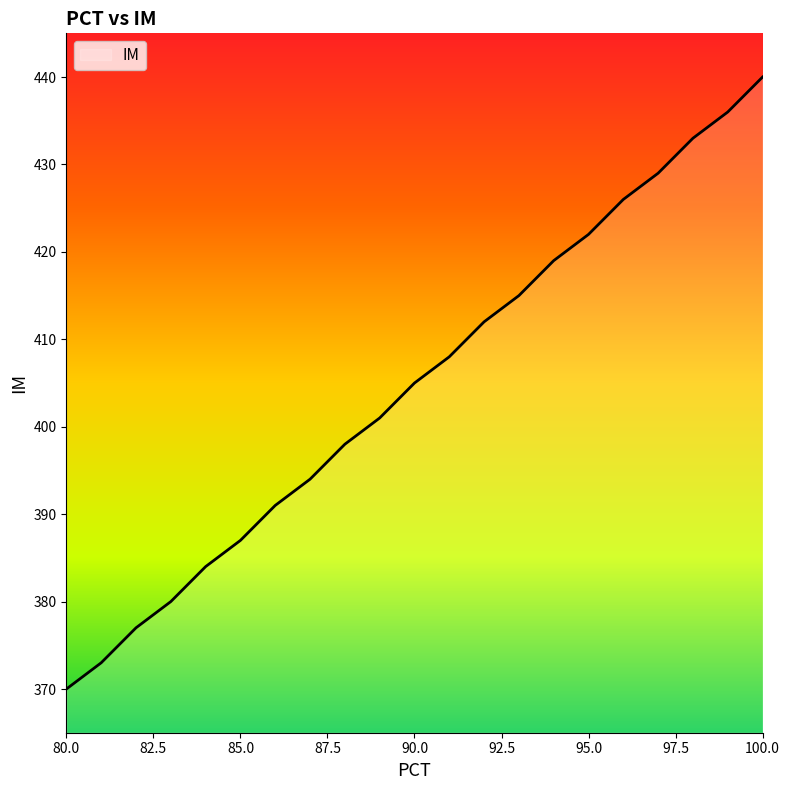

What is the maximum value shown in the chart?

440